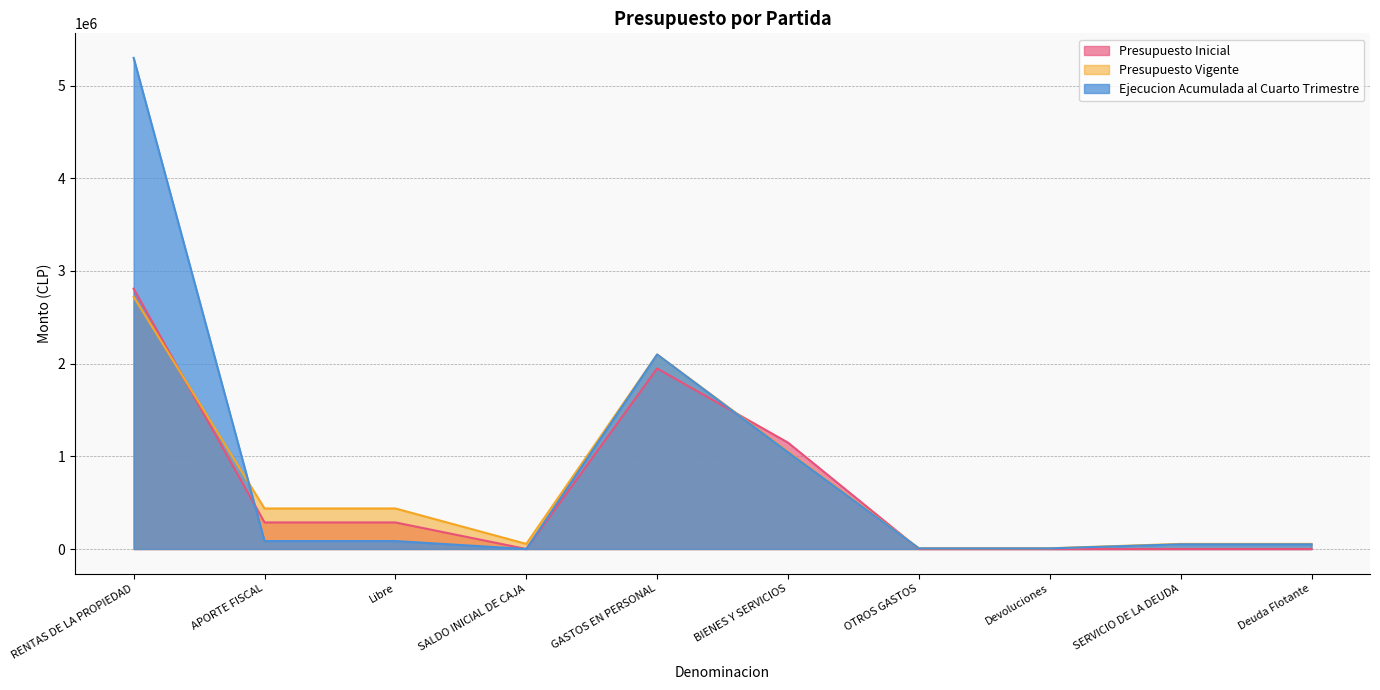

In Presupuesto Inicial, how many points are lower than both neighbors (excluding endpoints)?

1